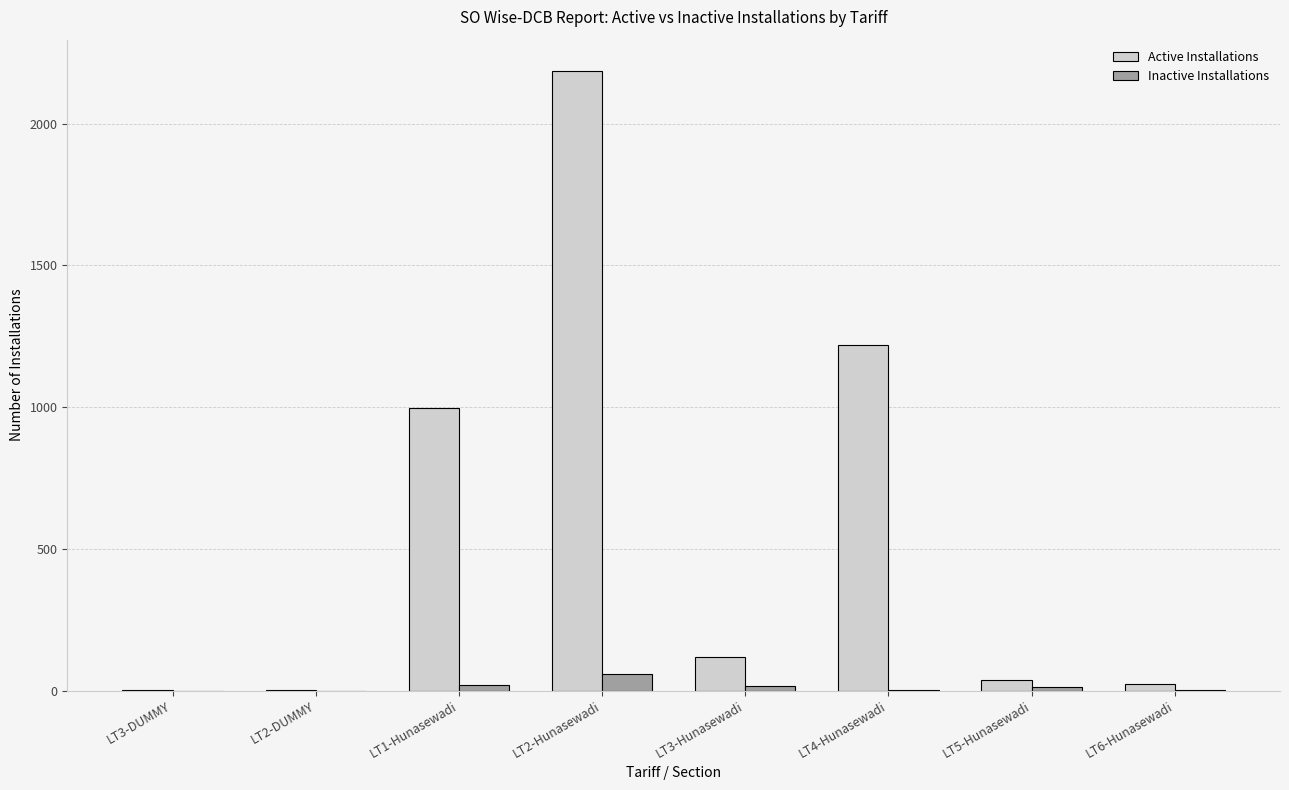

What is the sum of all Active Installations values?

4585